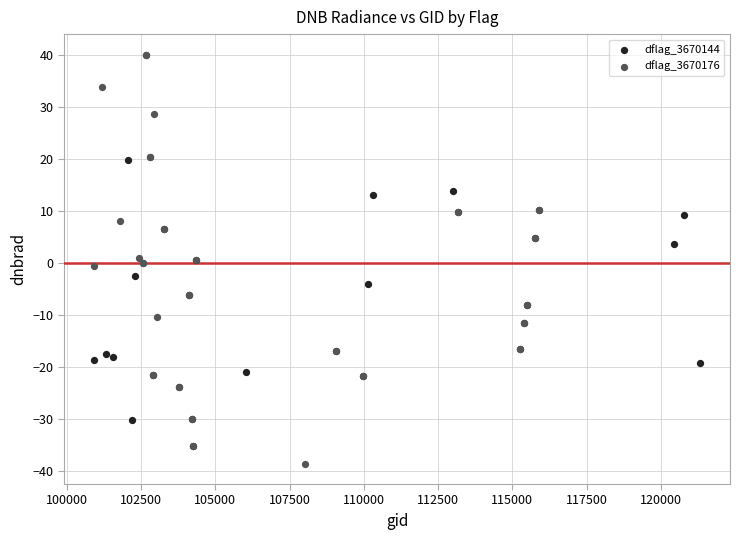

Which series reaches the maximum Y coordinate?

dflag_3670176